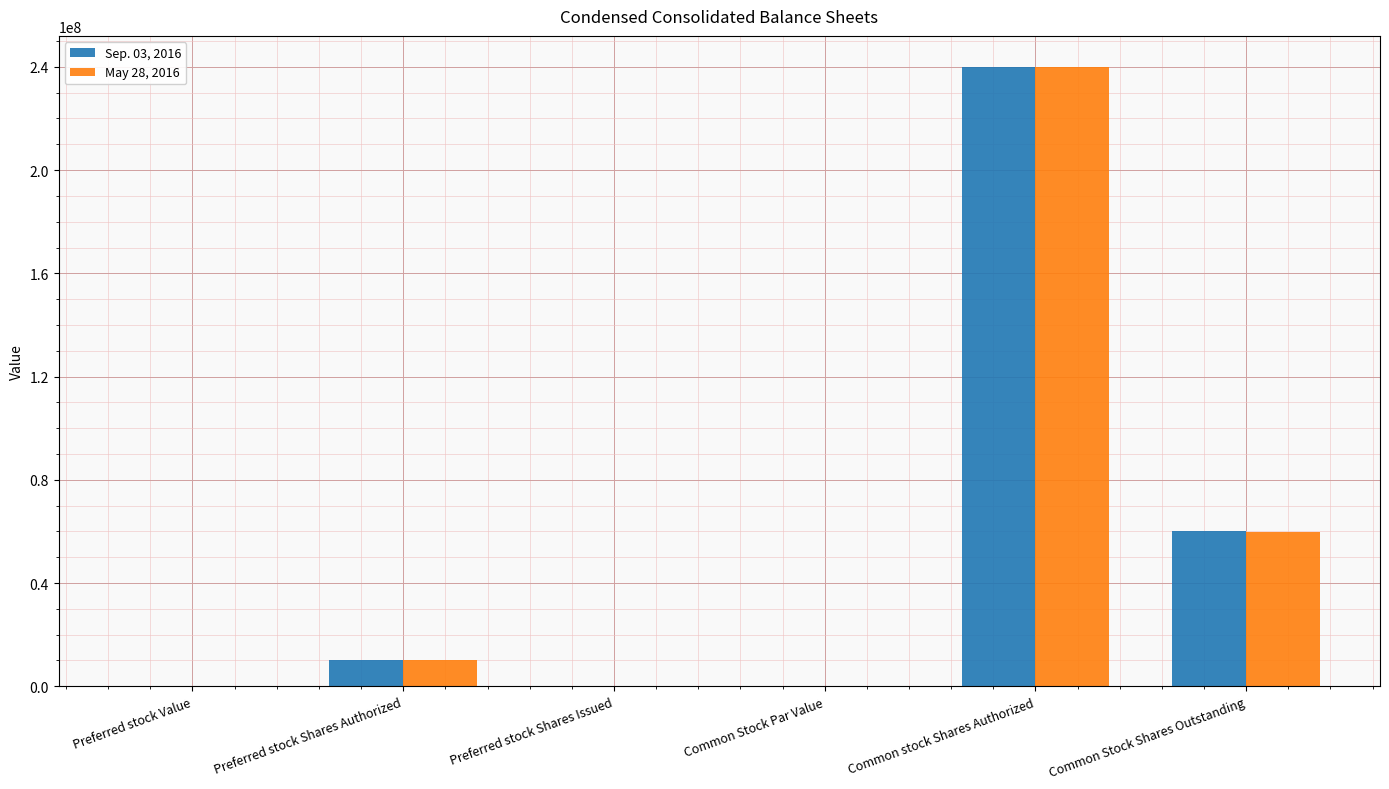

What are all the series names shown in the legend?

Sep. 03, 2016, May 28, 2016